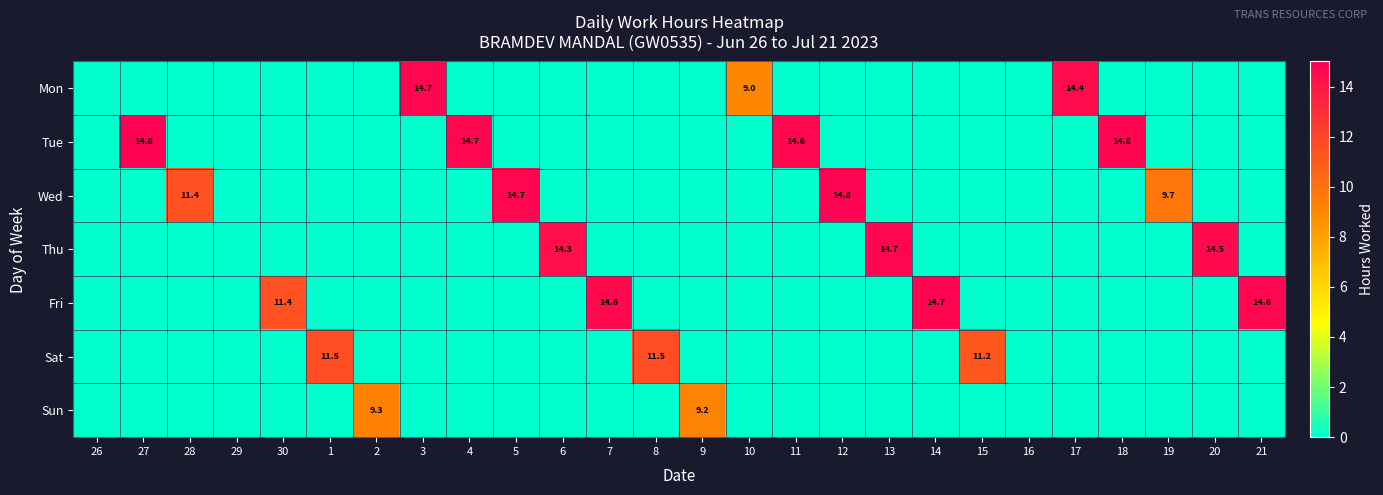

What is the difference between the second highest and minimum values in the Sun series?

9.2